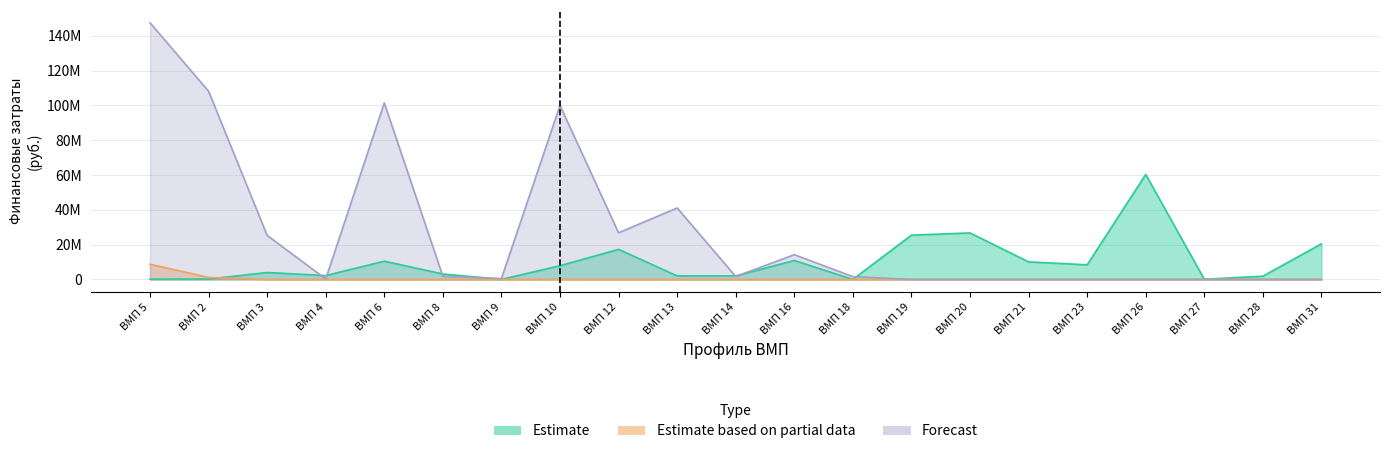

Reading left to right, list all the values displayed in this chart.

Estimate: ВМП 5=129309.8	ВМП 2=186800.0	ВМП 3=3961665.4	ВМП 4=2187853.3	ВМП 6=10474096.4	ВМП 8=3106195.8	ВМП 9=0.0	ВМП 10=7852706.5	ВМП 12=17268352.9	ВМП 13=2012440.0	ВМП 14=2003020.0	ВМП 16=10881056.6	ВМП 18=0.0	ВМП 19=25426587.7	ВМП 20=26702931.7	ВМП 21=10074230.5	ВМП 23=8376069.0	ВМП 26=60333744.0	ВМП 27=85275.1	ВМП 28=1835708.7	ВМП 31=20445080.9
Estimate based on partial data: ВМП 5=8718826.3	ВМП 2=1120800.2	ВМП 3=0.0	ВМП 4=0.0	ВМП 6=0.0	ВМП 8=0.0	ВМП 9=0.0	ВМП 10=0.0	ВМП 12=0.0	ВМП 13=0.0	ВМП 14=0.0	ВМП 16=0.0	ВМП 18=0.0	ВМП 19=0.0	ВМП 20=0.0	ВМП 21=0.0	ВМП 23=0.0	ВМП 26=0.0	ВМП 27=0.0	ВМП 28=0.0	ВМП 31=0.0
Forecast: ВМП 5=147482419.0	ВМП 2=108150403.5	ВМП 3=25285112.1	ВМП 4=254142.6	ВМП 6=101438869.4	ВМП 8=1817952.1	ВМП 9=489456.3	ВМП 10=99985622.4	ВМП 12=26767598.8	ВМП 13=41052647.5	ВМП 14=1680569.6	ВМП 16=14185967.9	ВМП 18=1588341.6	ВМП 19=0.0	ВМП 20=0.0	ВМП 21=0.0	ВМП 23=0.0	ВМП 26=0.0	ВМП 27=0.0	ВМП 28=0.0	ВМП 31=0.0